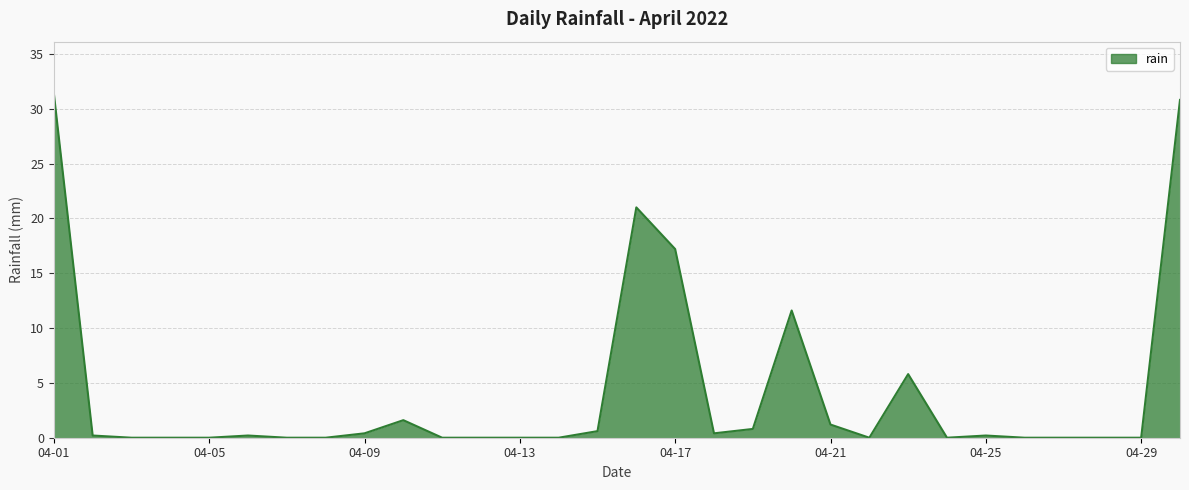

What is the difference between the maximum and minimum values?

31.4